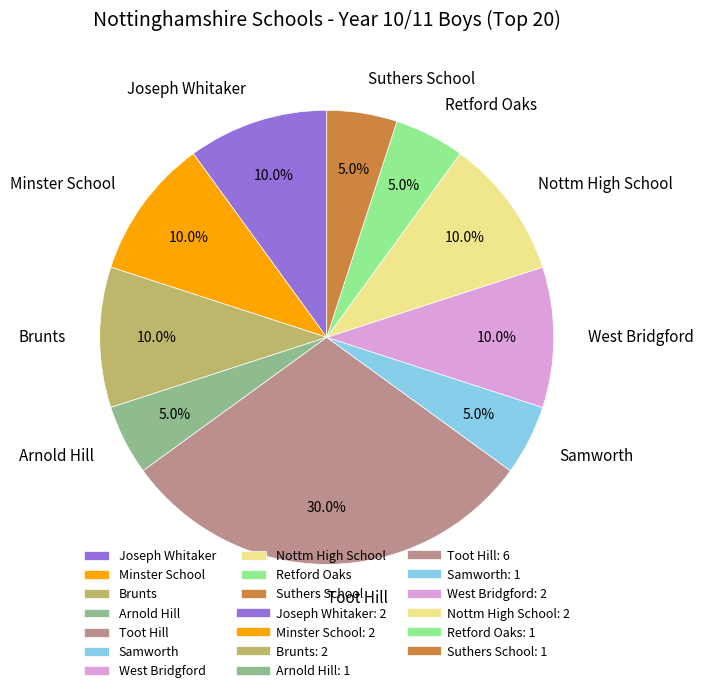

Does any single category account for the majority?

No